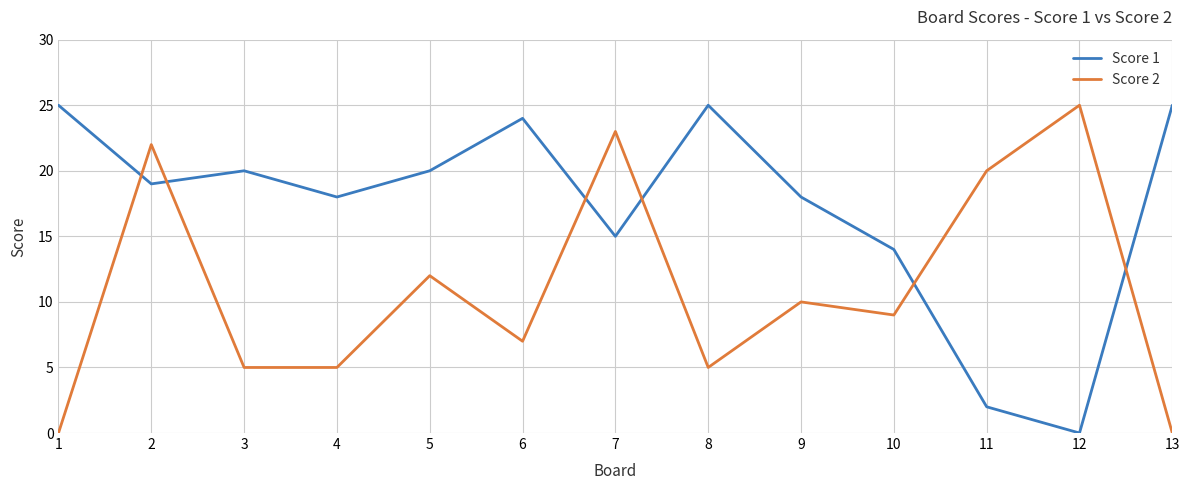

At which label is Score 1 closest to 12?

10